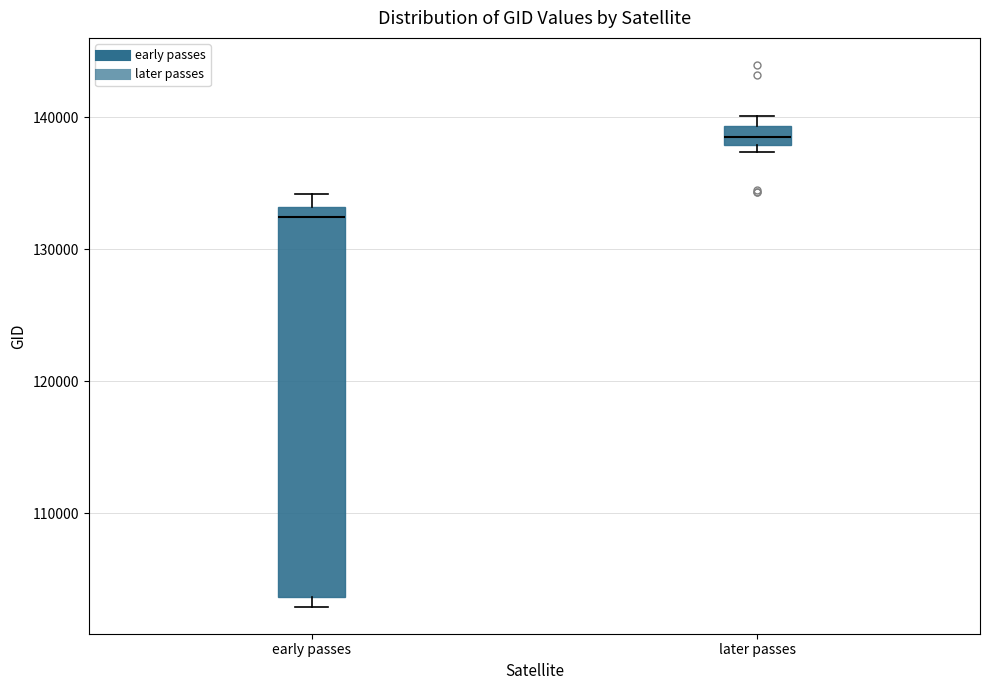

Which box's median line is the lowest?

early passes